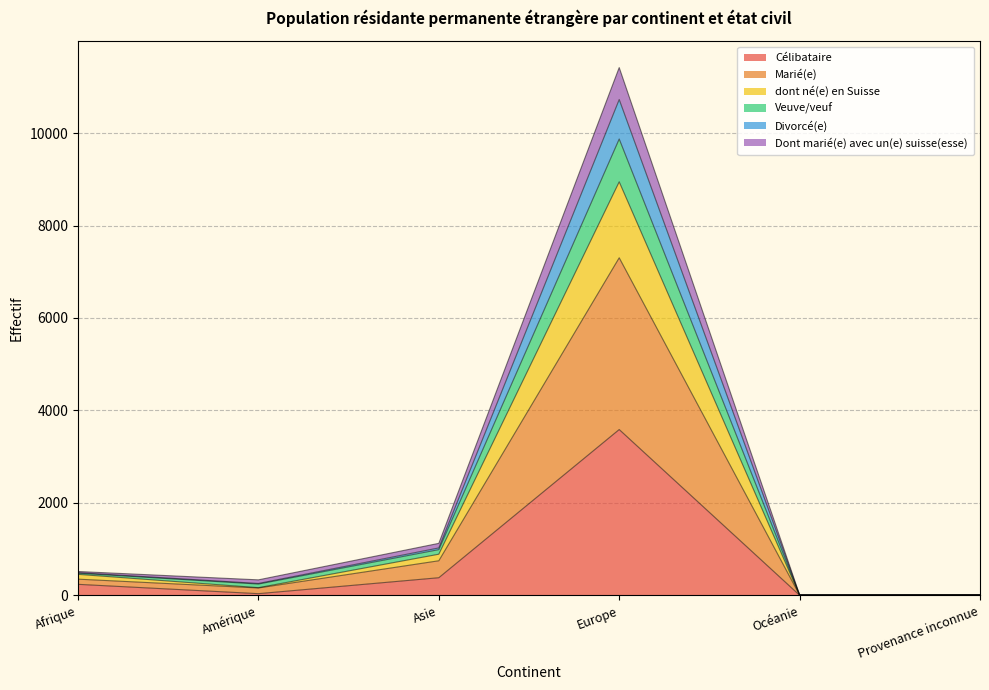

At which category is the sum across all series the highest?

Europe